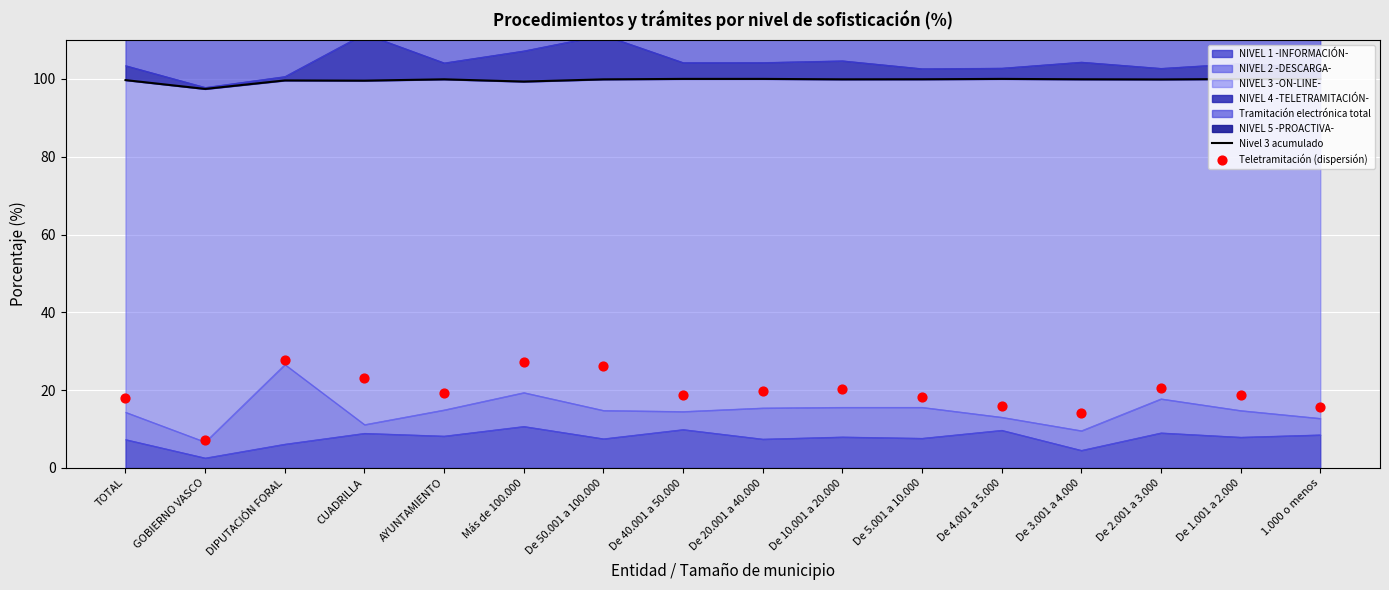

Is the value of Nivel 3 acumulado at CUADRILLA greater than the value of Teletramitación (dispersión) at AYUNTAMIENTO?

Yes